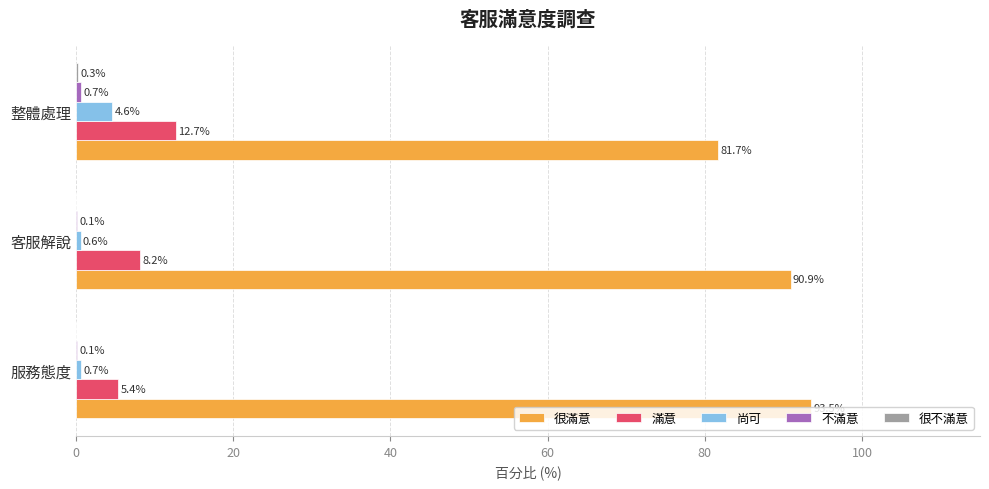

The value of 滿意 at 客服解說 is 13.4. True or false?

False